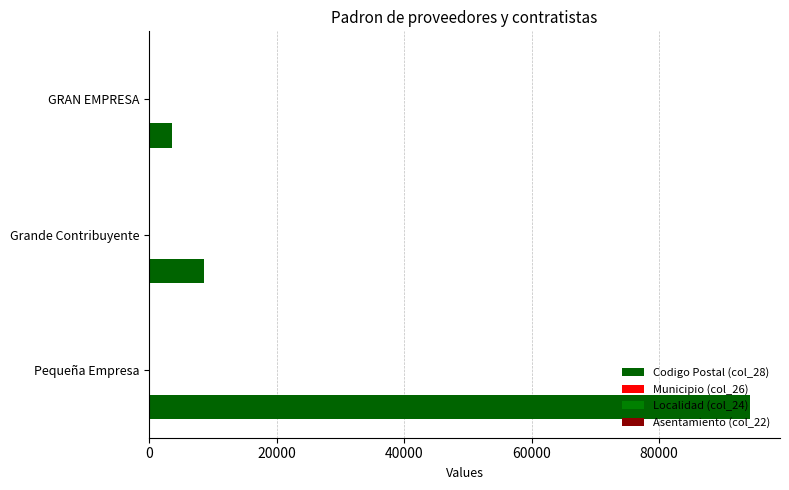

Count the Municipio (col_26) values in the range 9 to 18.

3